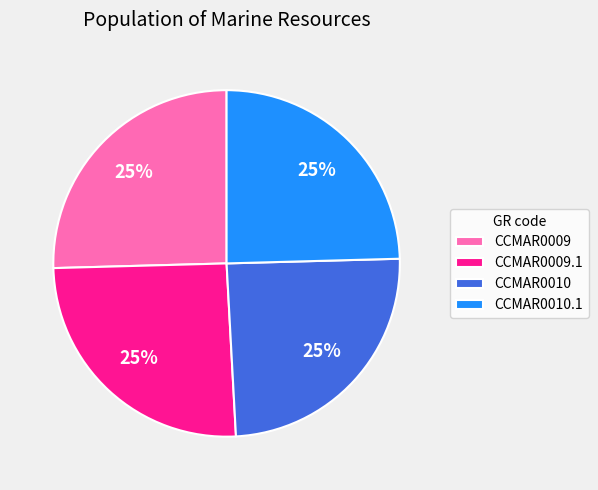

To the nearest percent, what is the average slice percentage?

25%